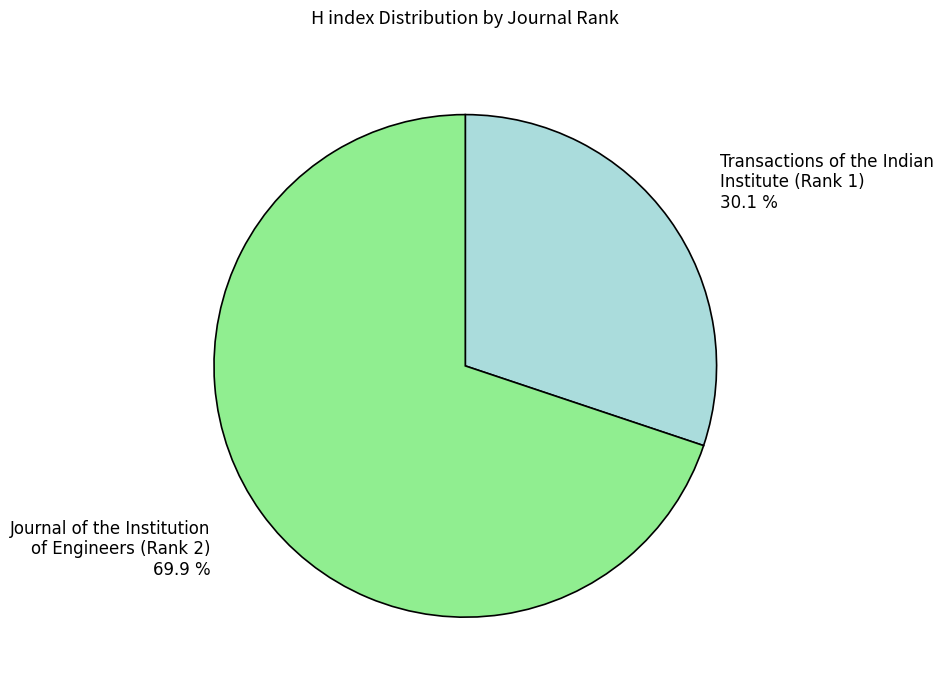

Does any single category account for the majority?

Yes